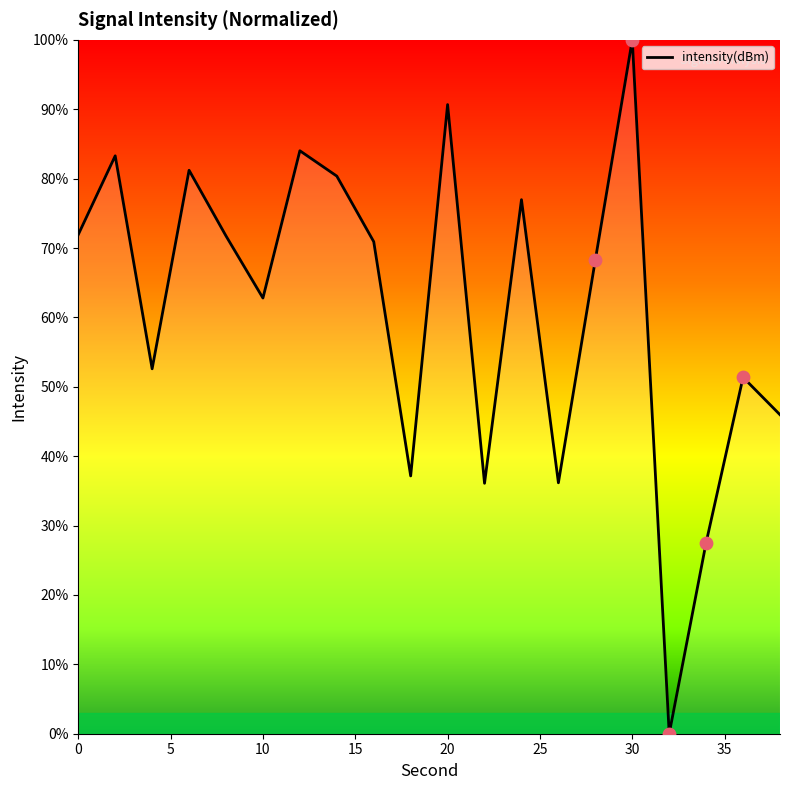

What is the maximum value shown in the chart?

100.0